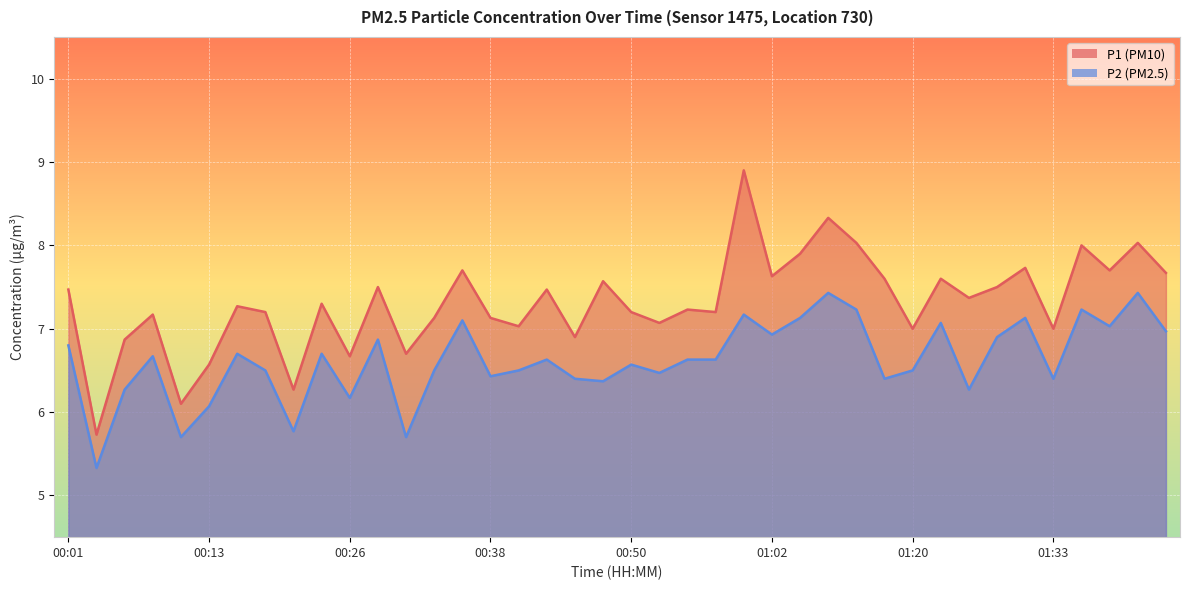

What position from the right is 01:07?

13